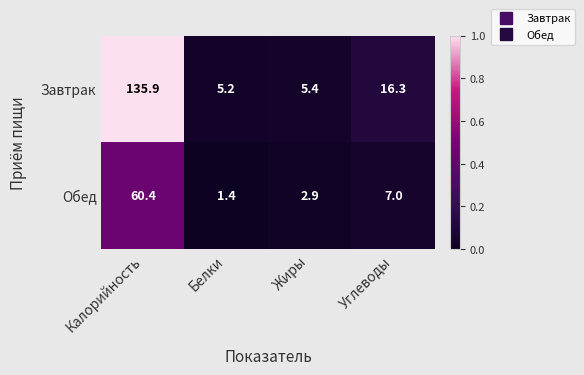

List the series in order of their overall mean, lowest first.

Обед, Завтрак